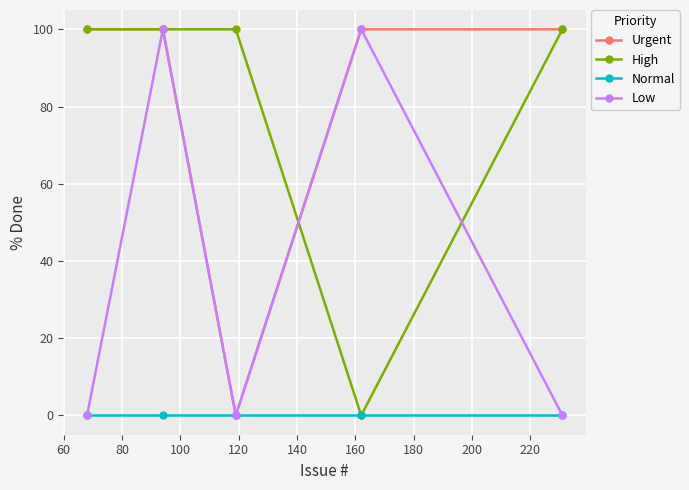

What is the greatest value displayed?

100